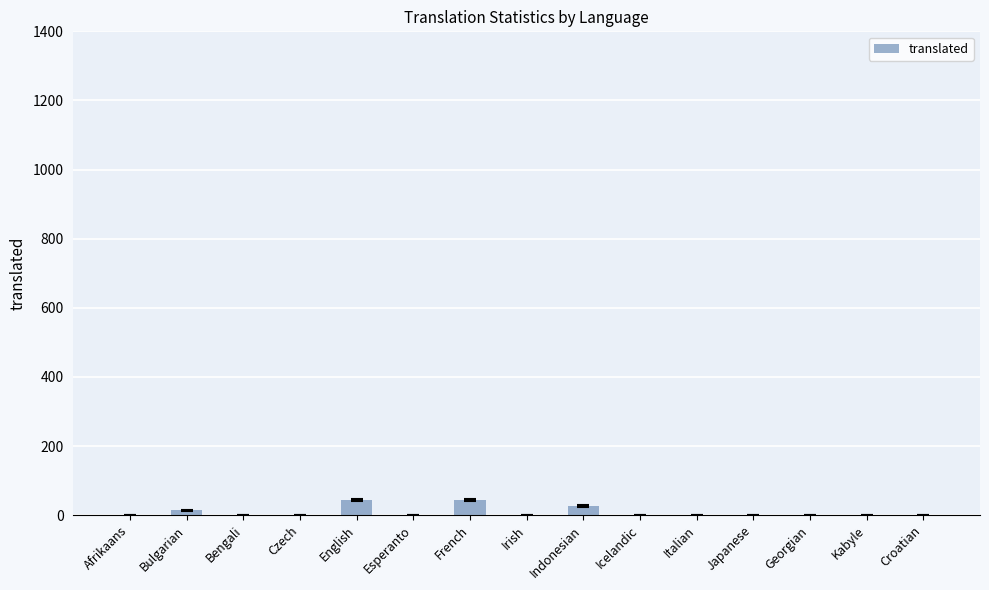

Reading left to right, list all the values displayed in this chart.

Afrikaans=0	Bulgarian=14	Bengali=0	Czech=0	English=44	Esperanto=0	French=44	Irish=0	Indonesian=27	Icelandic=0	Italian=0	Japanese=0	Georgian=0	Kabyle=0	Croatian=0